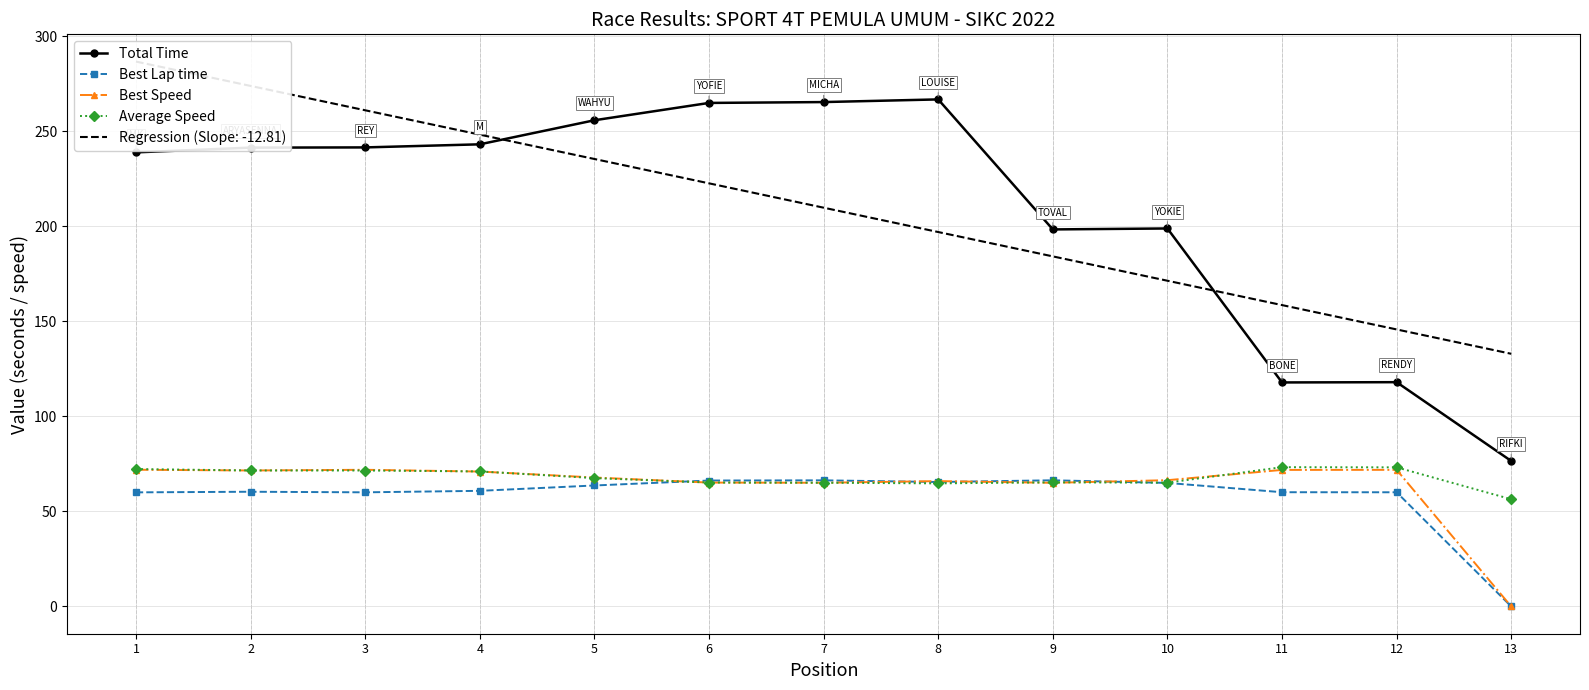

What is the value of the Best Lap time point at the 6th from the left?

66.3